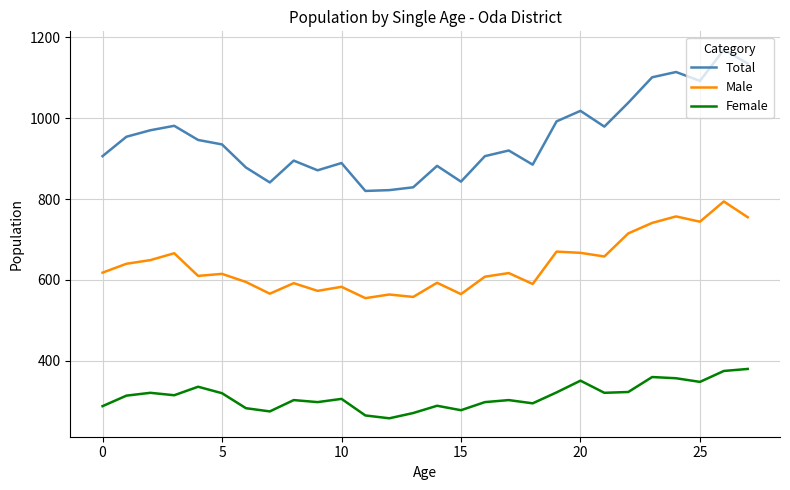

True or false: Male and Total intersect in this chart.

False